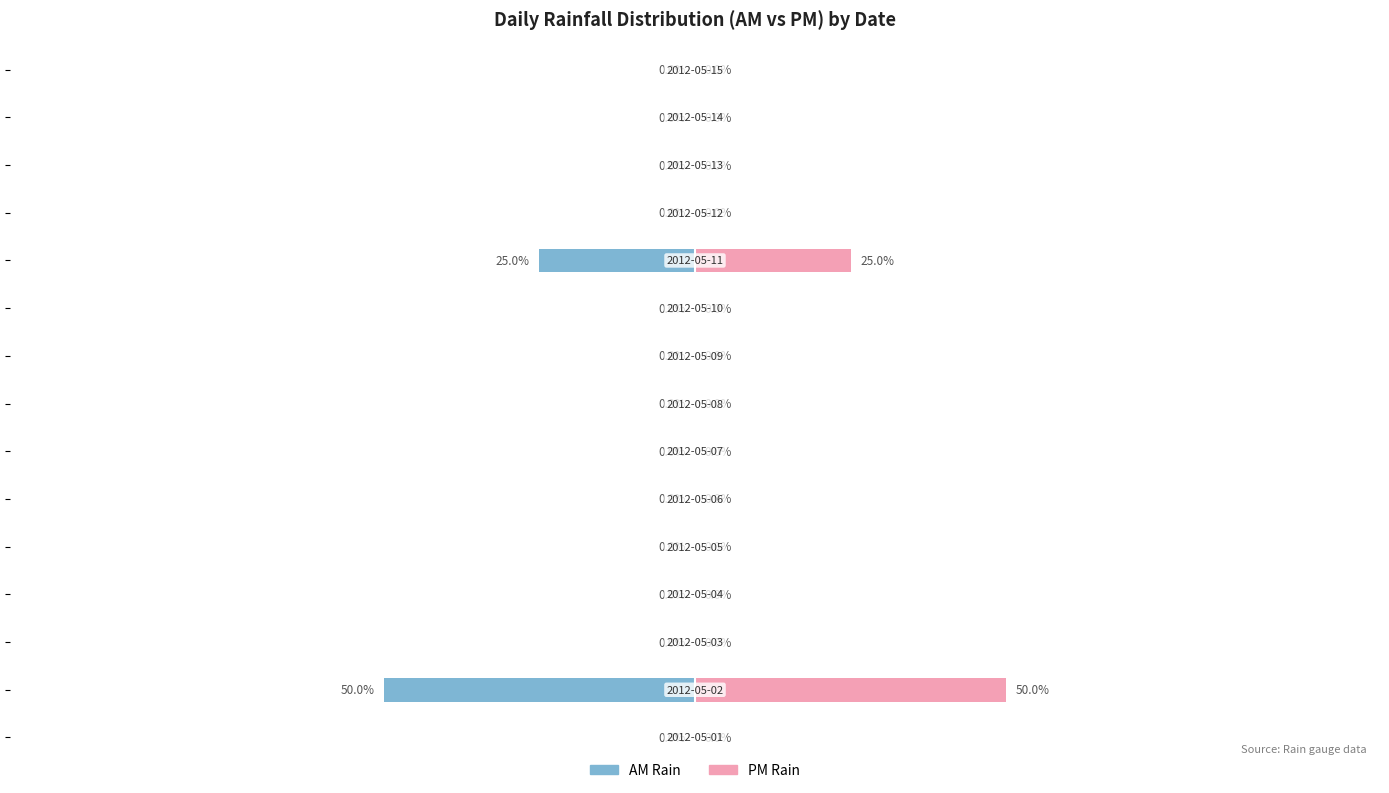

What are all the series names shown in the legend?

AM Rain, PM Rain